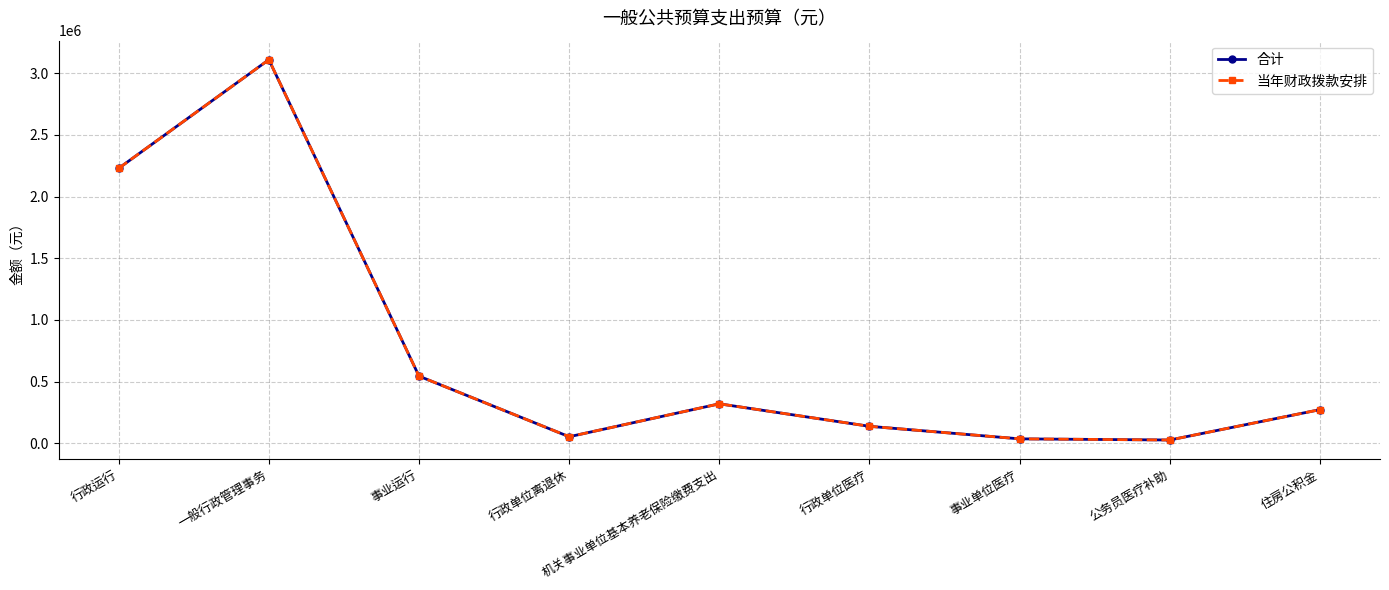

Is the value of 合计 at 机关事业单位基本养老保险缴费支出 greater than the value of 当年财政拨款安排 at 行政单位离退休?

Yes